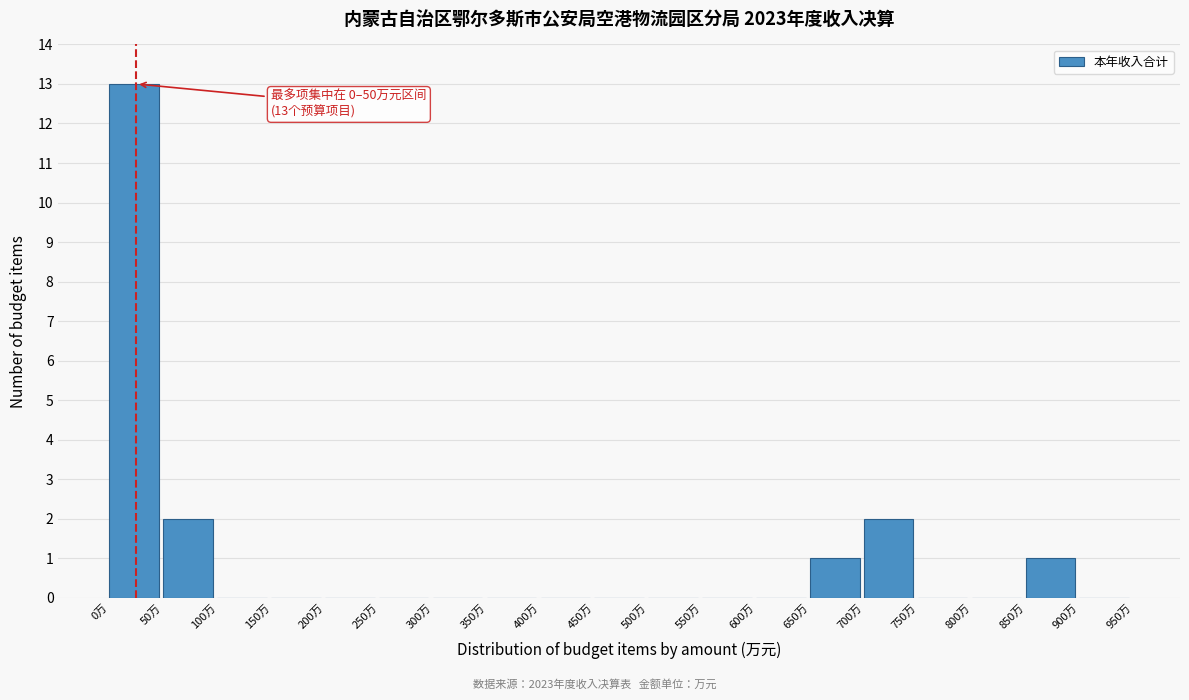

Which range on the x-axis has the tallest bar?

0 to 50